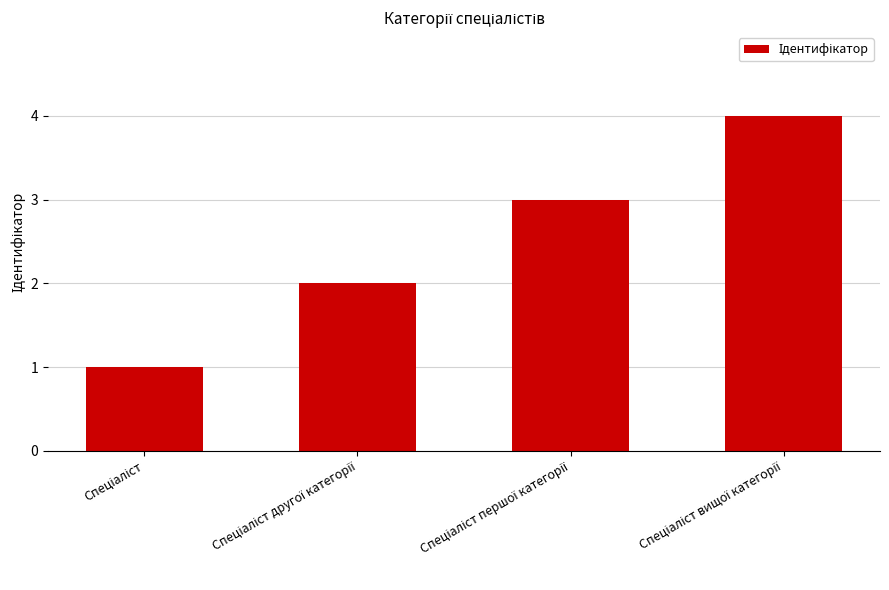

What is the maximum value shown in the chart?

4